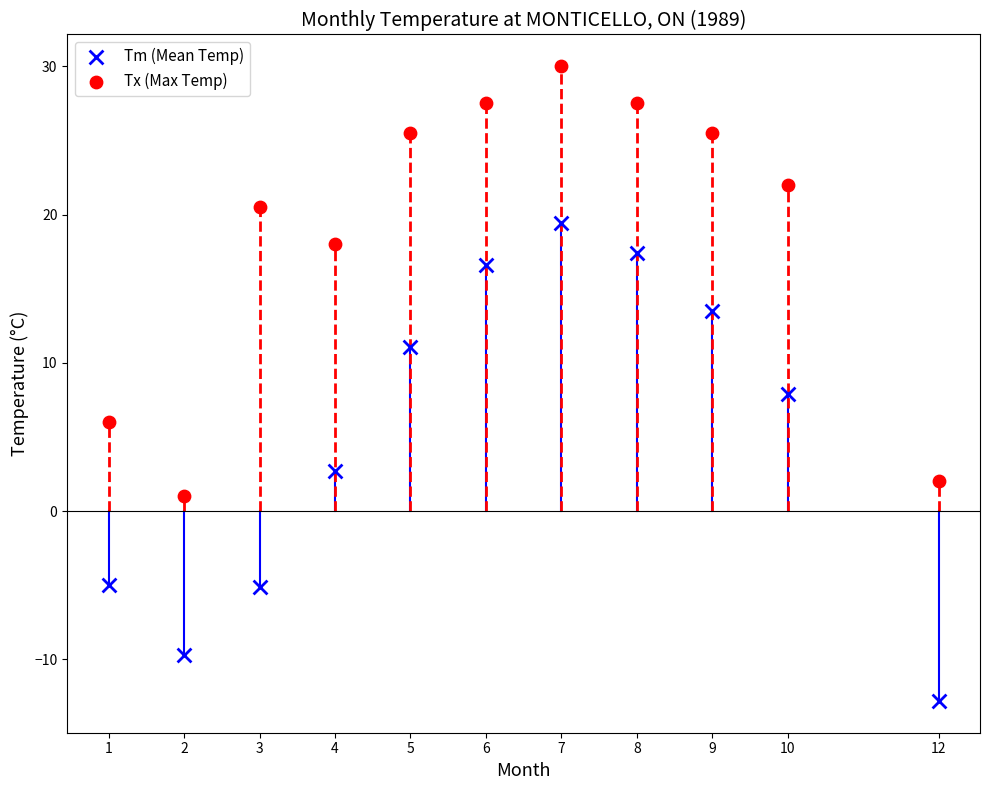

Which series has the widest spread of Y values?

Tm (Mean Temp)